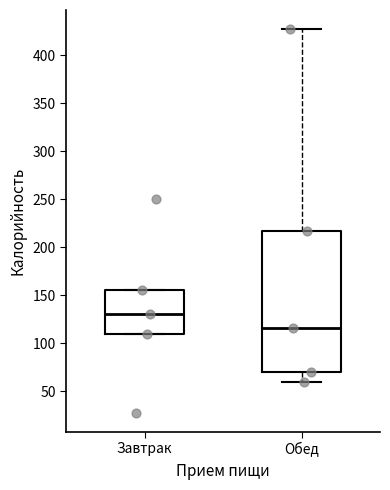

Reading left to right, read every box against the y-axis: the position of its median line, the range the box covers, and the ends of its whiskers. The values are not printed on the chart, so give them approximately, as read against the axis.

Завтрак: median 130, box 110 to 155, whiskers 110 to 155
Обед: median 115, box 70 to 215, whiskers 60 to 425